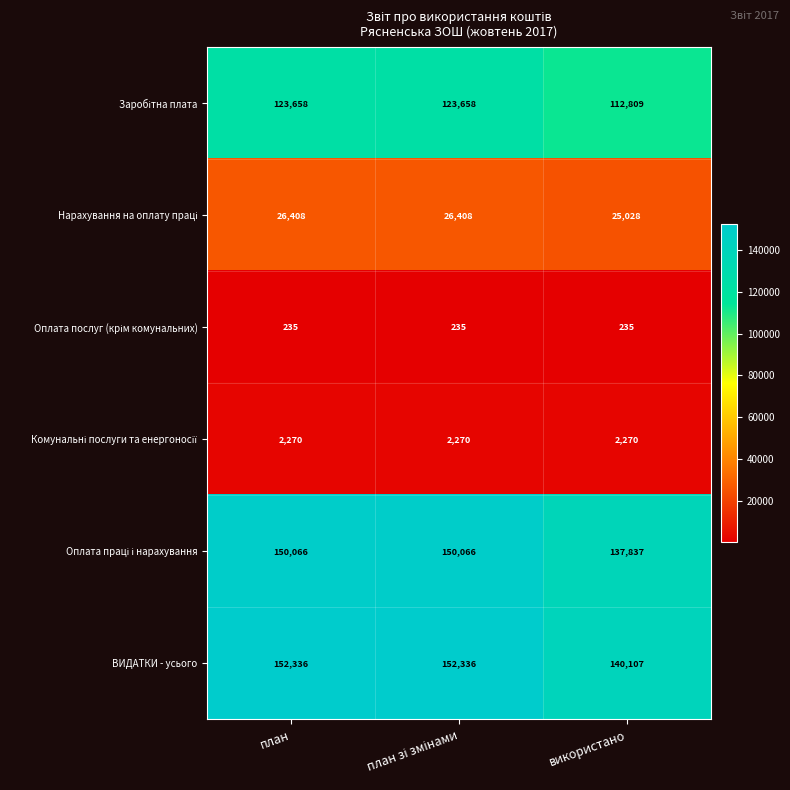

What is the spread (max minus min) of values at використано?

139872